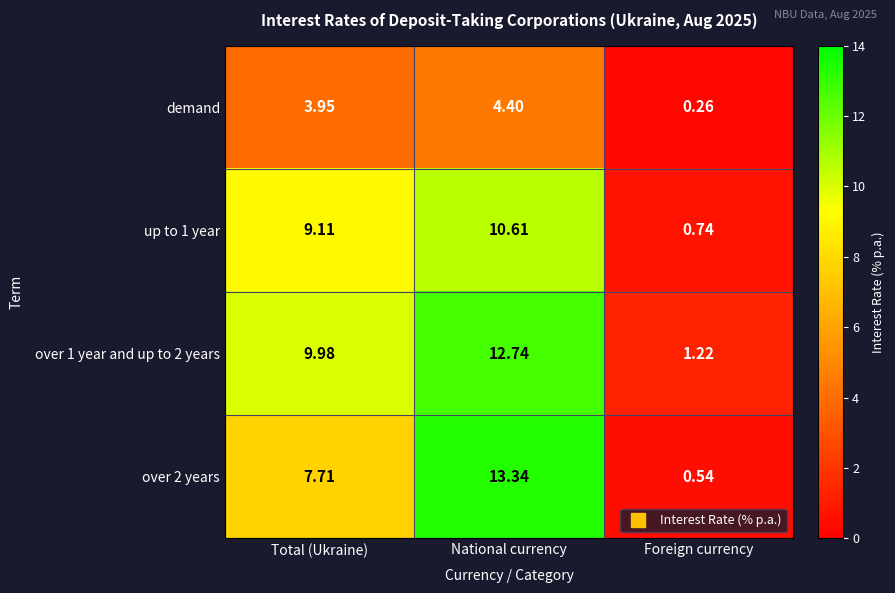

List the labels in order of up to 1 year value, smallest first.

Foreign currency, Total (Ukraine), National currency